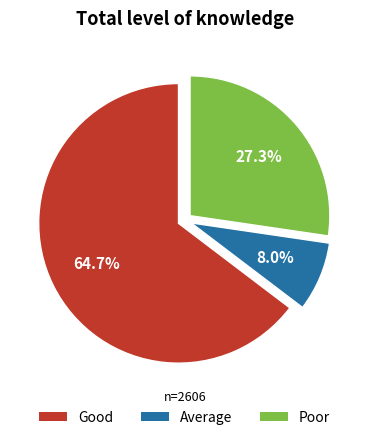

Which slice is the largest?

Good